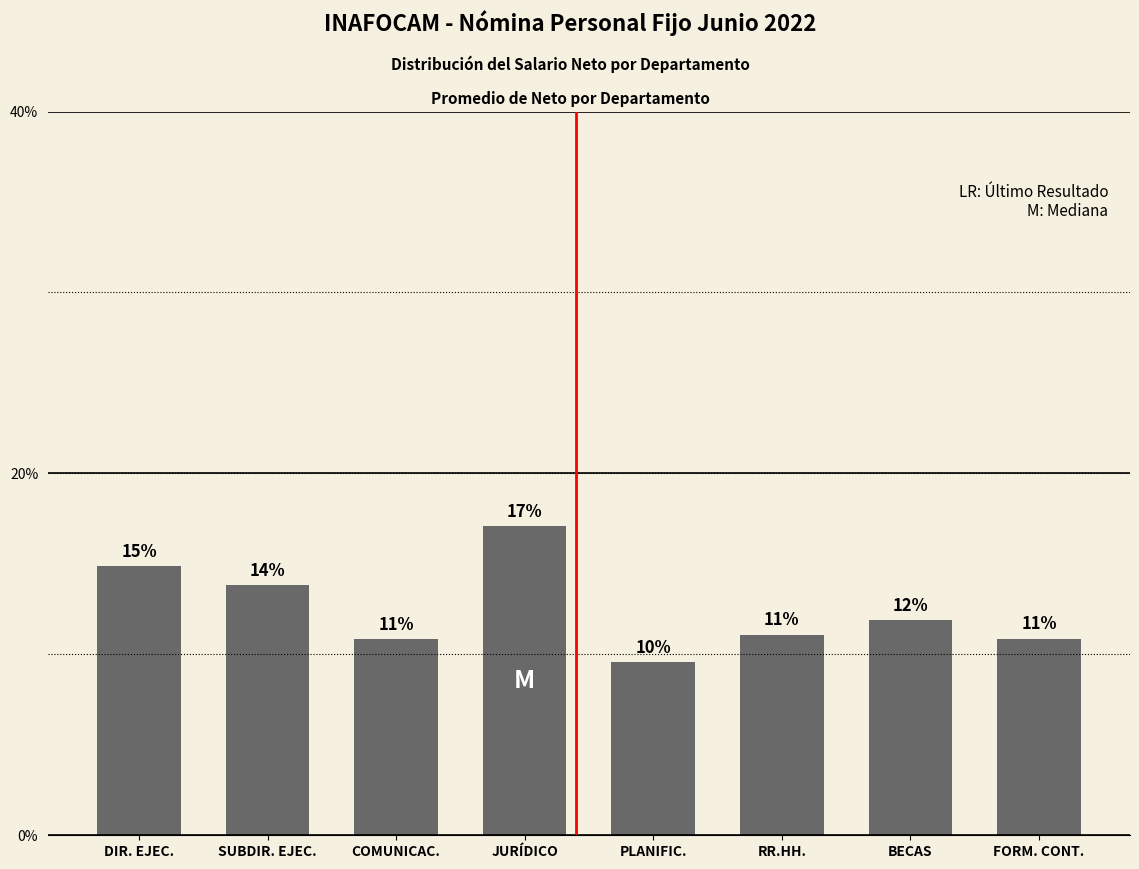

What is the value of the 4th bar from the left?

0.2